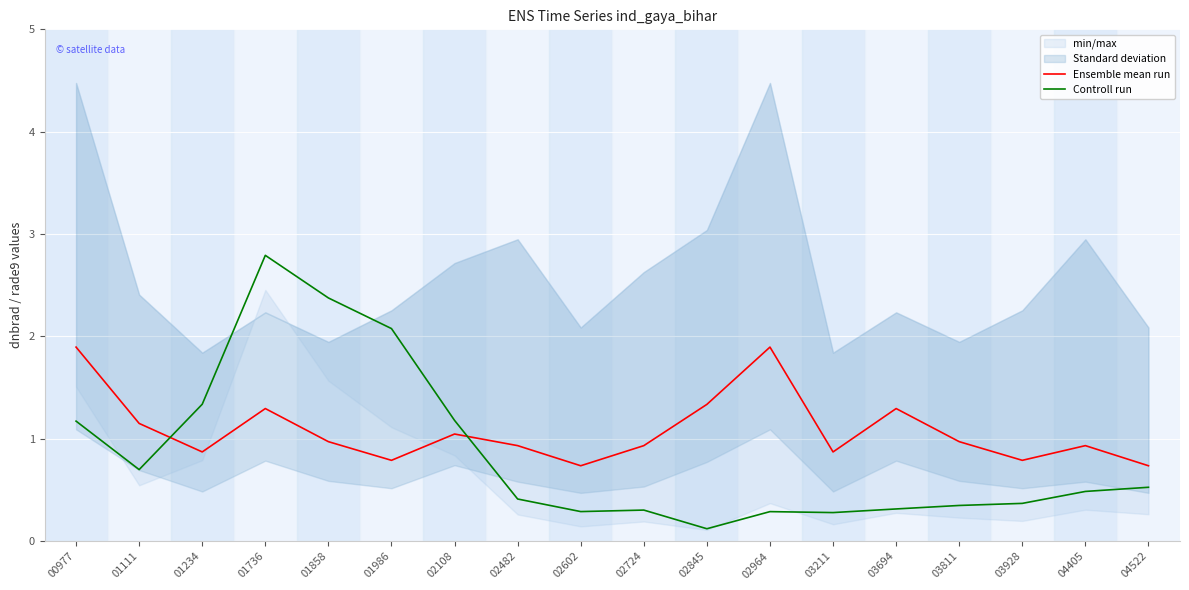

True or false: Controll run has more than 2 interior local peaks.

True